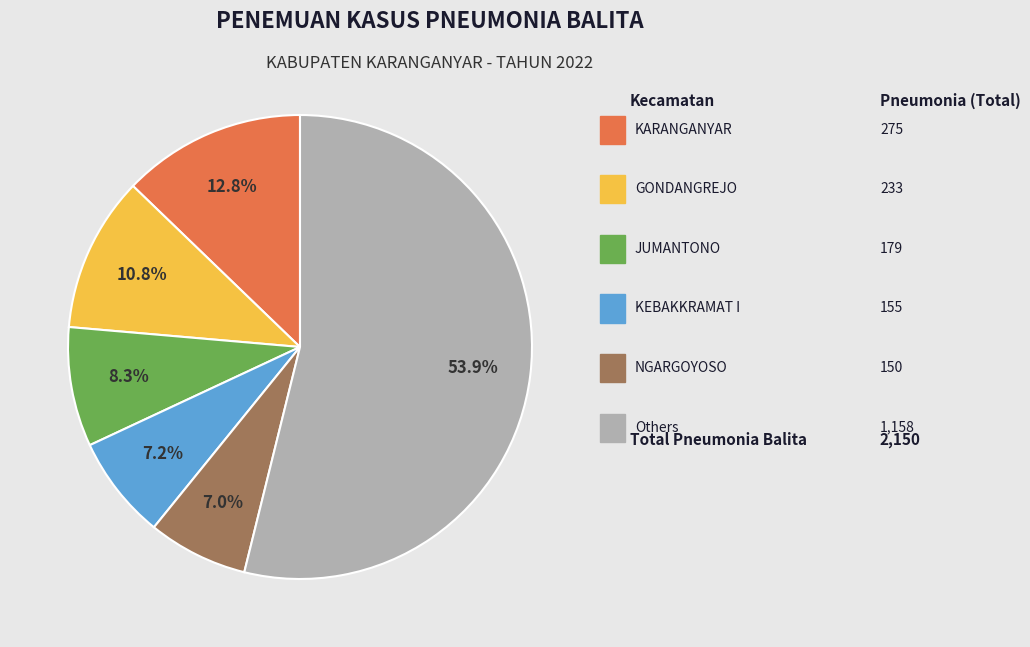

Does any single category account for the majority?

Yes